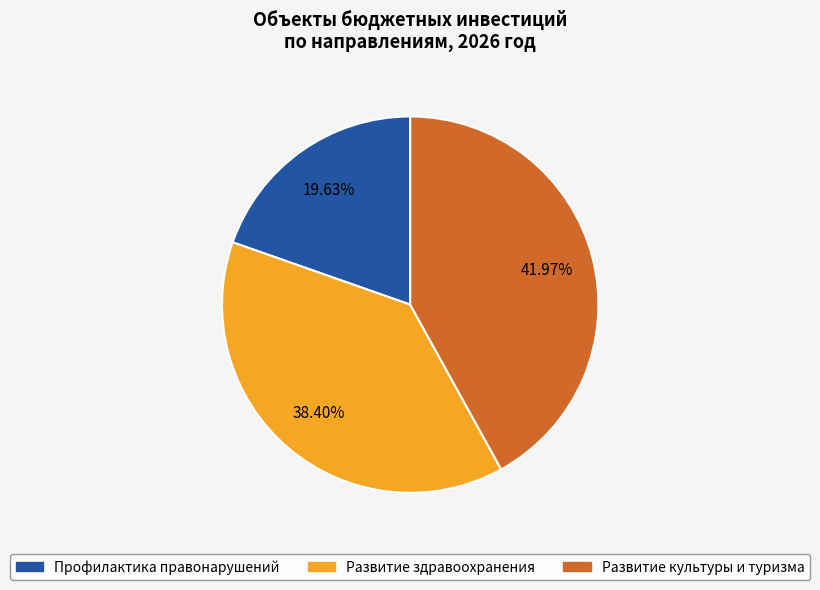

Which category has the smallest portion of the pie?

Профилактика правонарушений